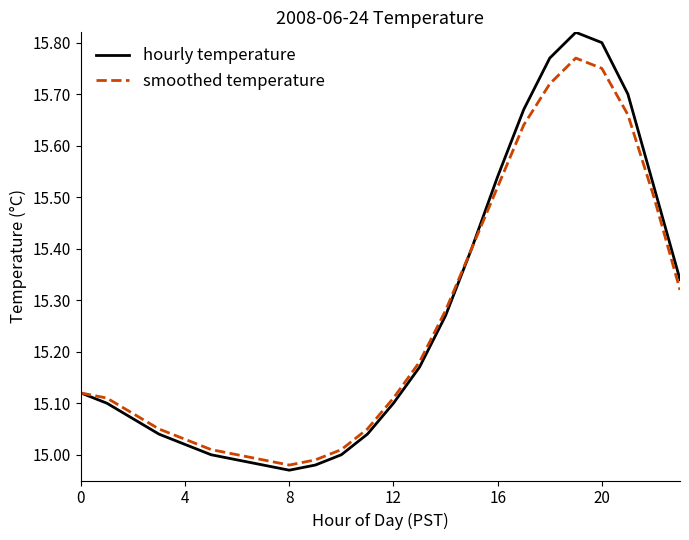

Rank the series by their maximum value, from lowest to highest.

smoothed temperature, hourly temperature